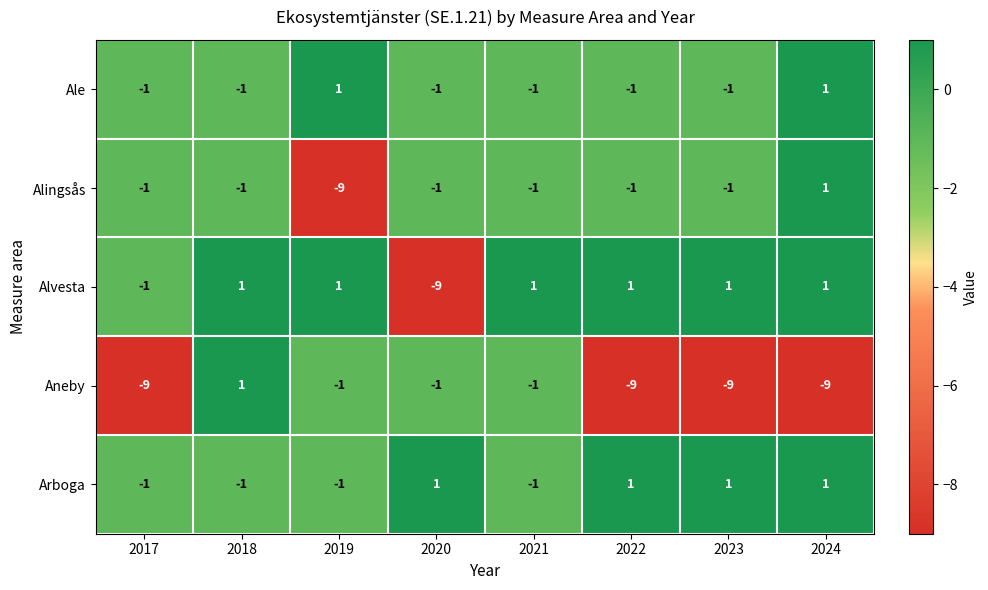

What is the total value across all series at 2024?

-5